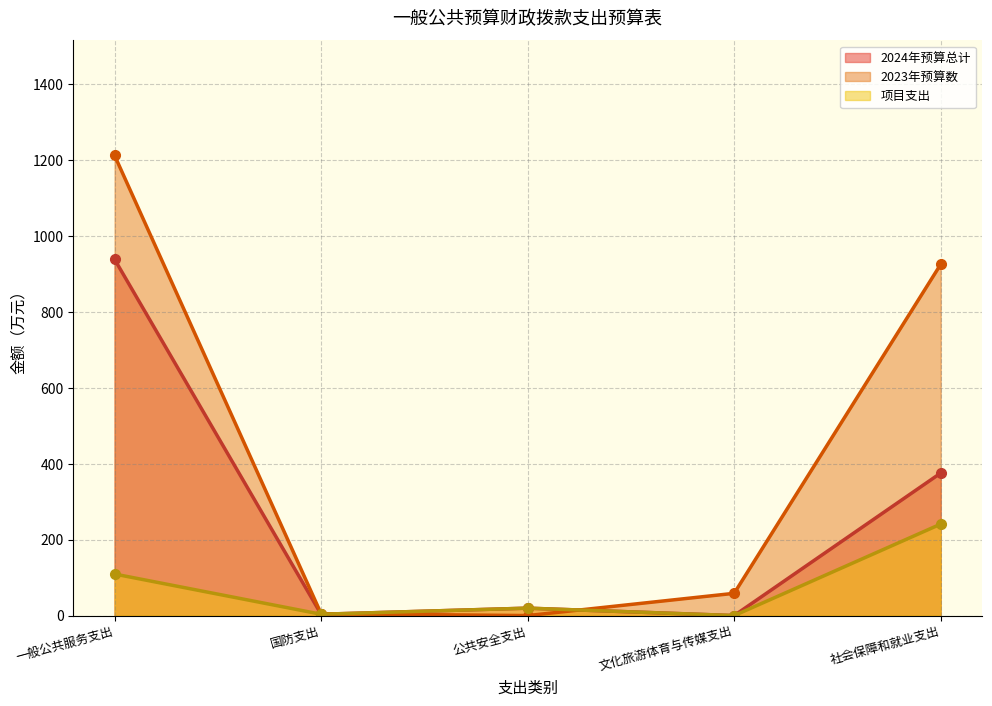

Reading right to left, list all the values displayed in this chart.

2024年预算总计: 社会保障和就业支出=375.6	文化旅游体育与传媒支出=0.0	公共安全支出=19.6	国防支出=3.5	一般公共服务支出=938.9
2023年预算数: 社会保障和就业支出=925.7	文化旅游体育与传媒支出=58.7	公共安全支出=0.0	国防支出=5.0	一般公共服务支出=1212.7
项目支出: 社会保障和就业支出=241.1	文化旅游体育与传媒支出=0.0	公共安全支出=19.6	国防支出=3.5	一般公共服务支出=109.5